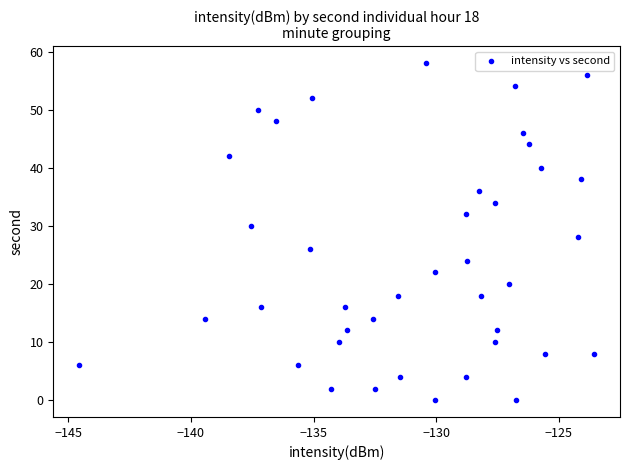

What is the range of Y values (max minus min)?

58